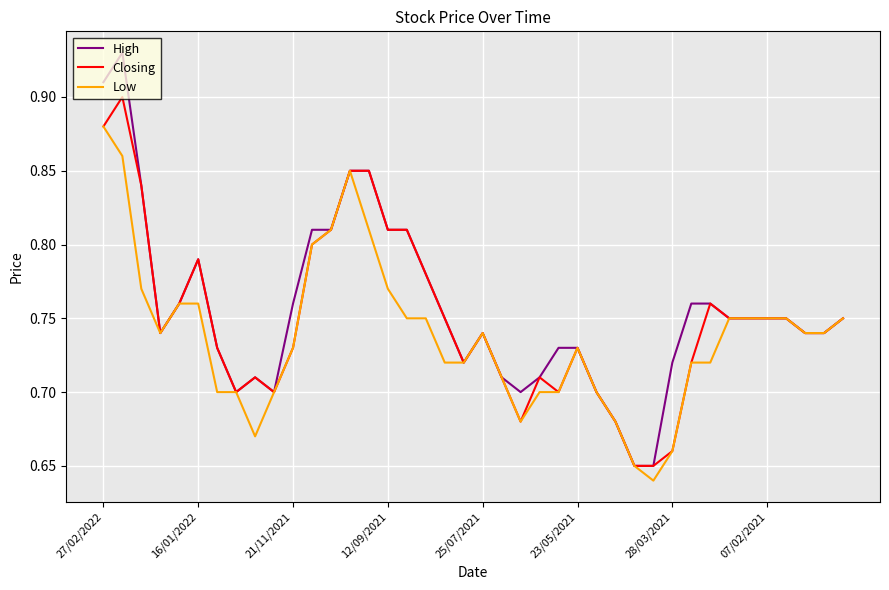

Rank the series by their maximum value, from lowest to highest.

Low, Closing, High